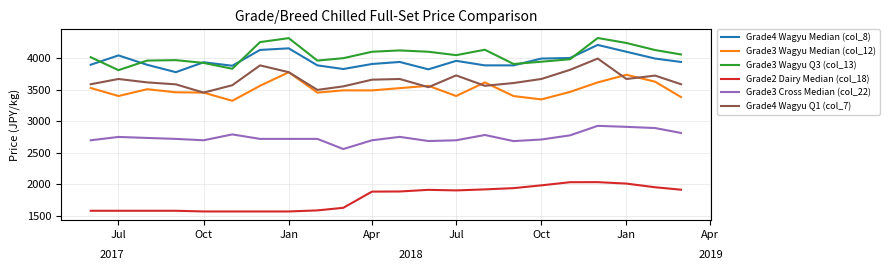

How many interior local peaks does the Grade3 Wagyu Q3 (col_13) series have?

5